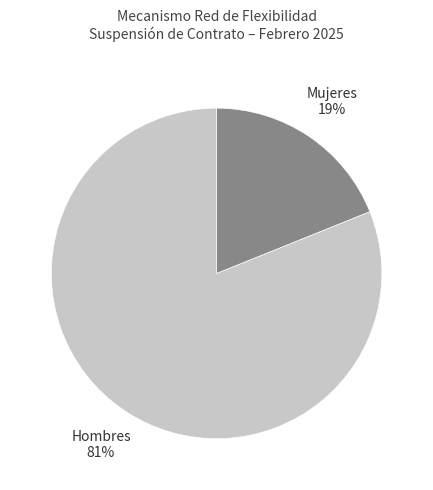

Which slice is the smallest?

Mujeres